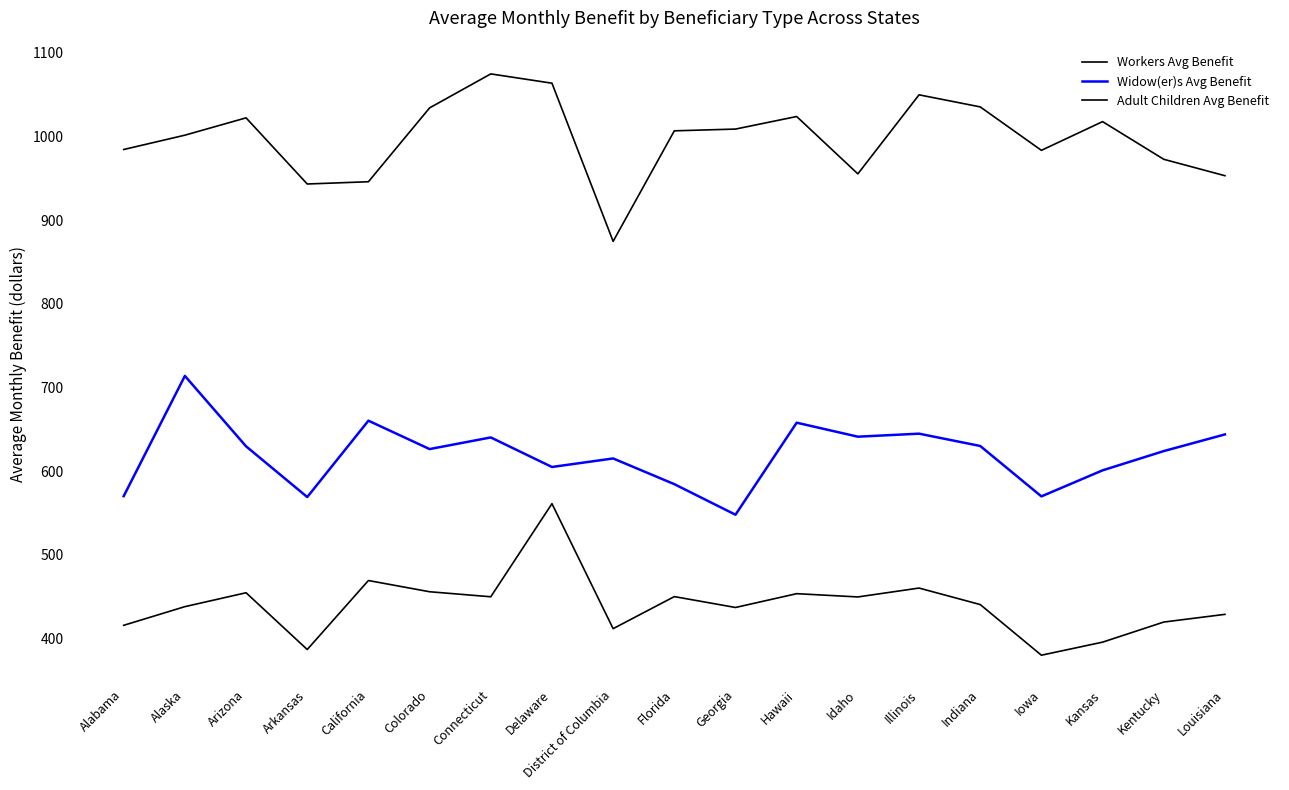

Is this an area chart (filled region under the line)?

No